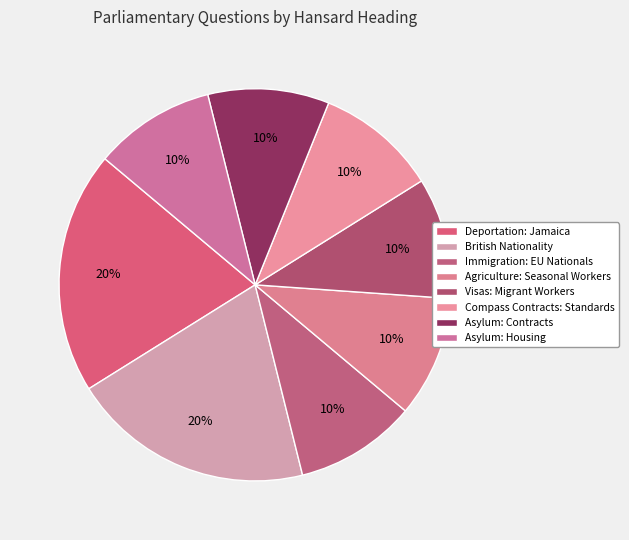

What percentage is the Asylum: Housing slice, to the nearest percent?

10%